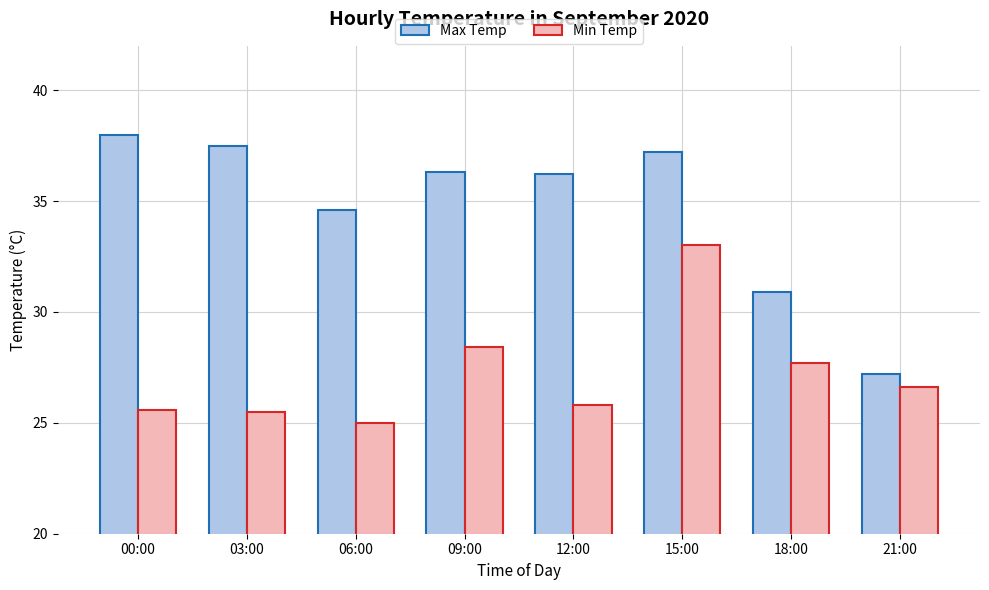

At which label does Max Temp first exceed 36?

00:00